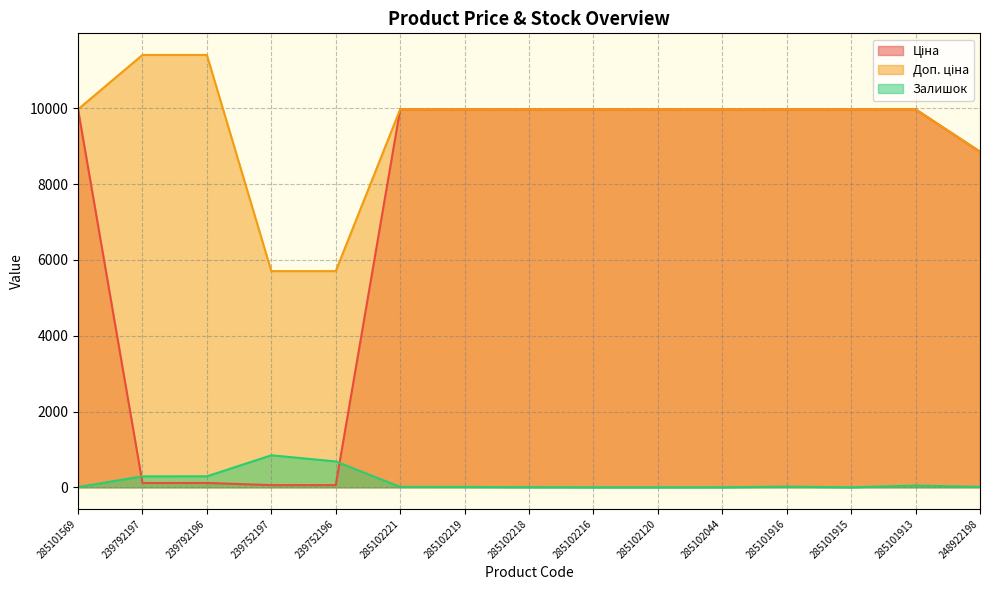

Reading right to left, list all the values displayed in this chart.

Ціна: 8856.7	9975.0	9975.0	9975.0	9975.0	9975.0	9975.0	9975.0	9975.0	9975.0	57.0	57.0	114.1	114.1	9975.0
Доп. ціна: 8856.7	9975.0	9975.0	9975.0	9975.0	9975.0	9975.0	9975.0	9975.0	9975.0	5705.0	5705.0	11410.0	11410.0	9975.0
Залишок: 11.0	45.0	0.0	17.0	1.0	0.0	0.0	3.0	9.0	11.0	683.0	845.0	290.0	289.0	7.0